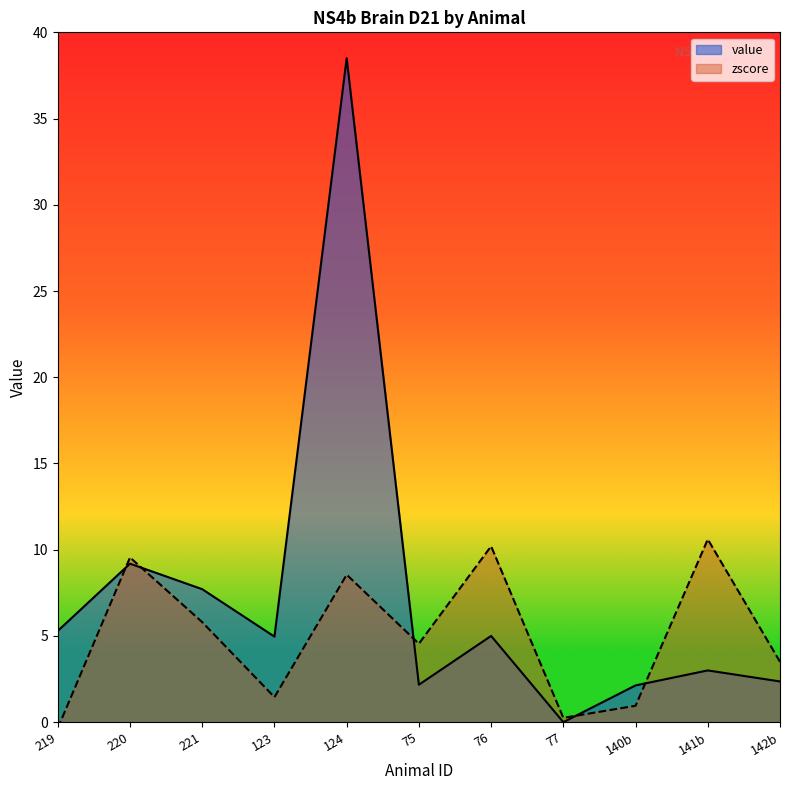

What is the average value of the value series?

7.3